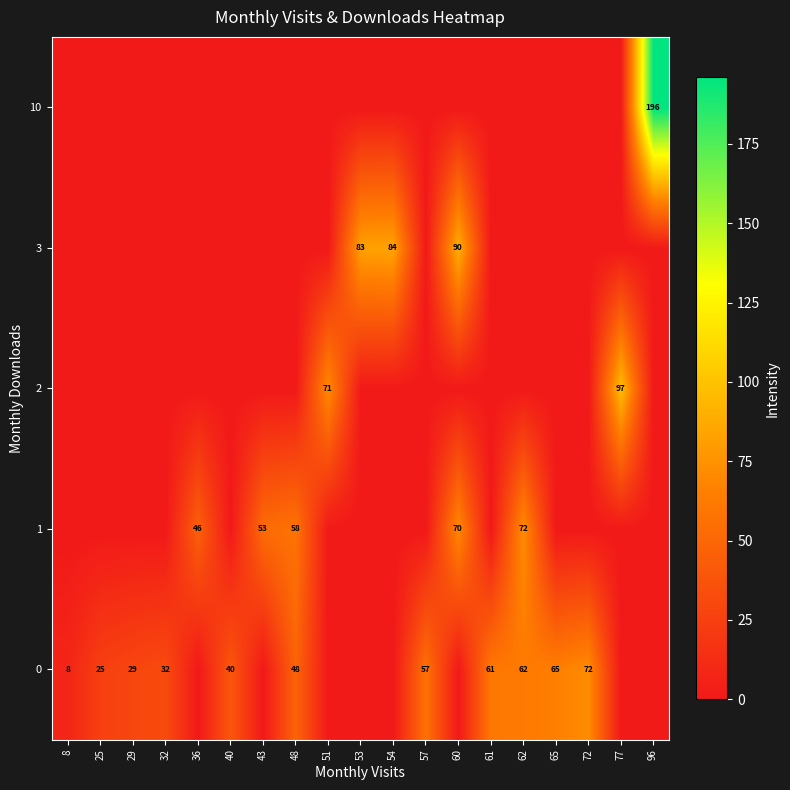

True or false: row_1 has a value of 22 at 61.

False